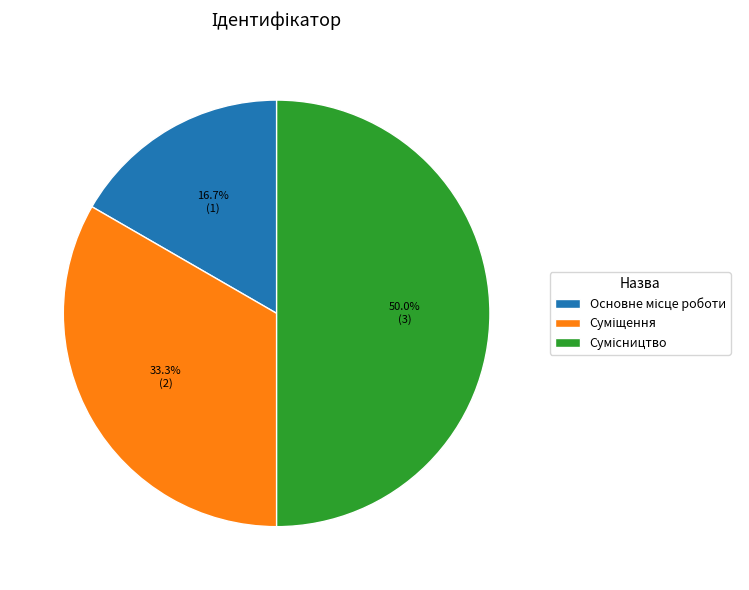

Does Сумісництво represent more than half of the total?

No